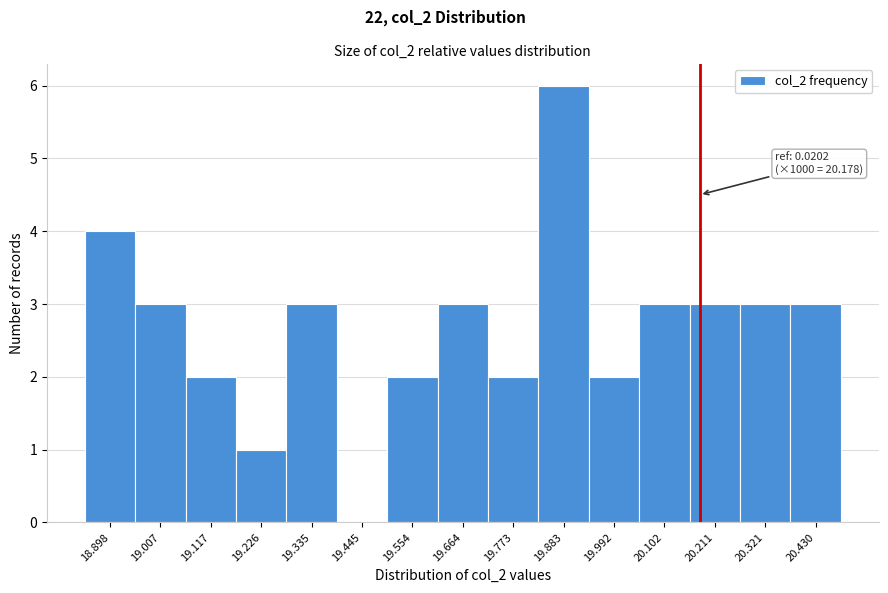

Which range on the x-axis has the tallest bar?

19.82 to 19.94